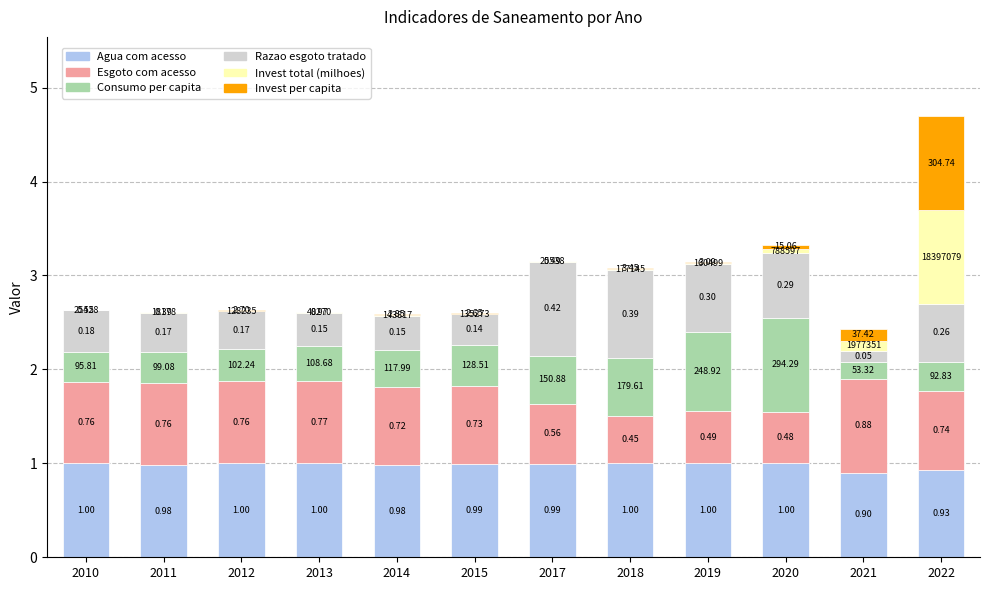

What is the total value across all series at 2011?

2.6